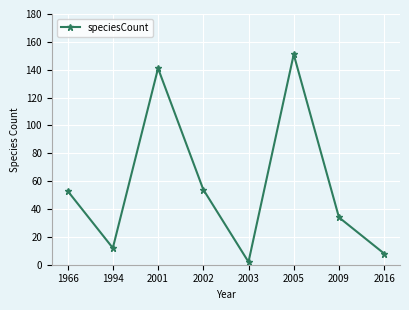

What is the sum of all values?

455